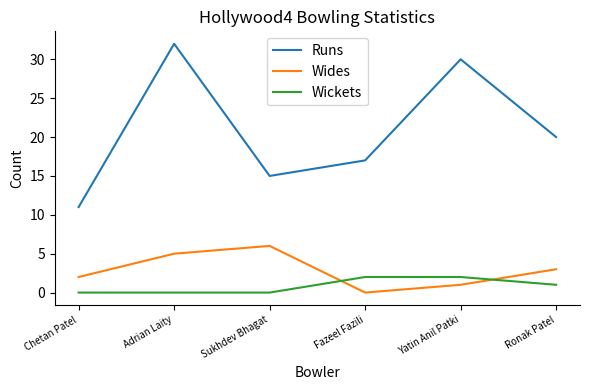

Which series changed the most between Adrian Laity and Sukhdev Bhagat?

Runs